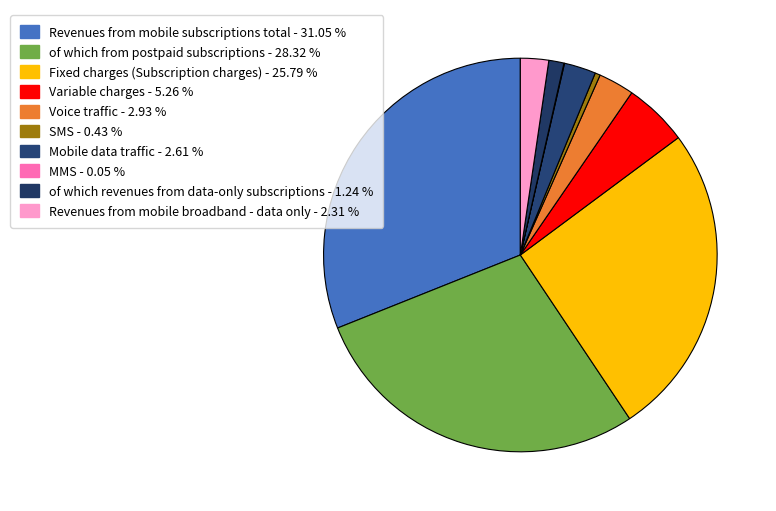

True or false: of which revenues from data-only subscriptions accounts for 1% of the total.

True